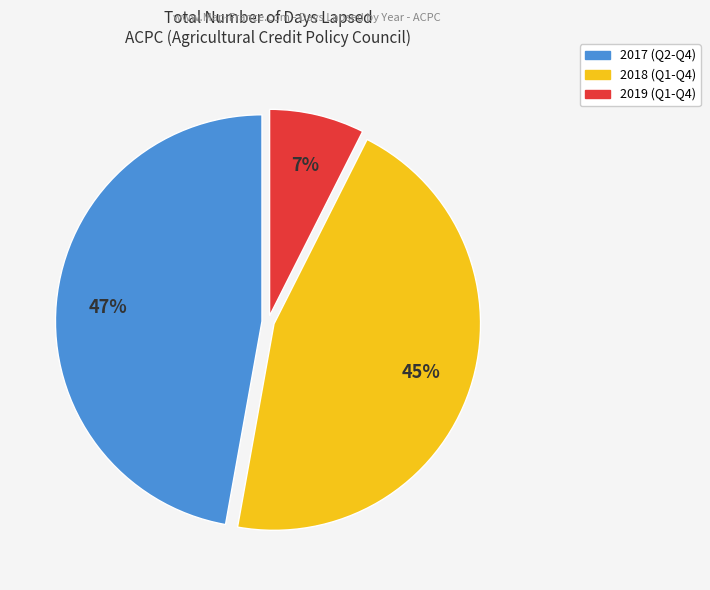

How many slices are in this pie chart?

3